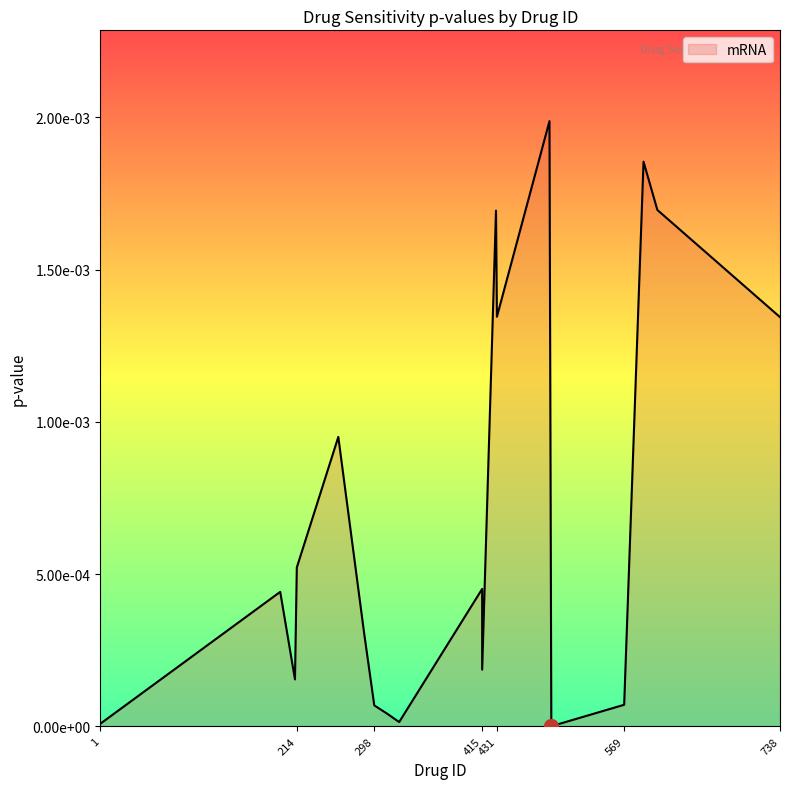

The value at 569 is 0.0. True or false?

False